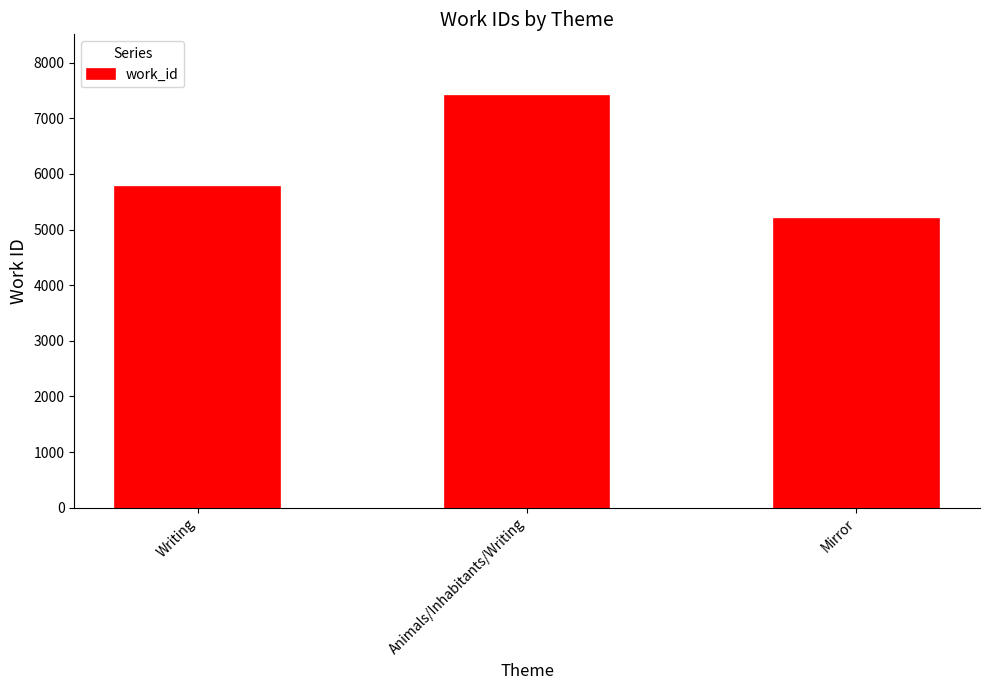

What is the ratio of the value at Animals/Inhabitants/Writing to the value at Writing?

1.3